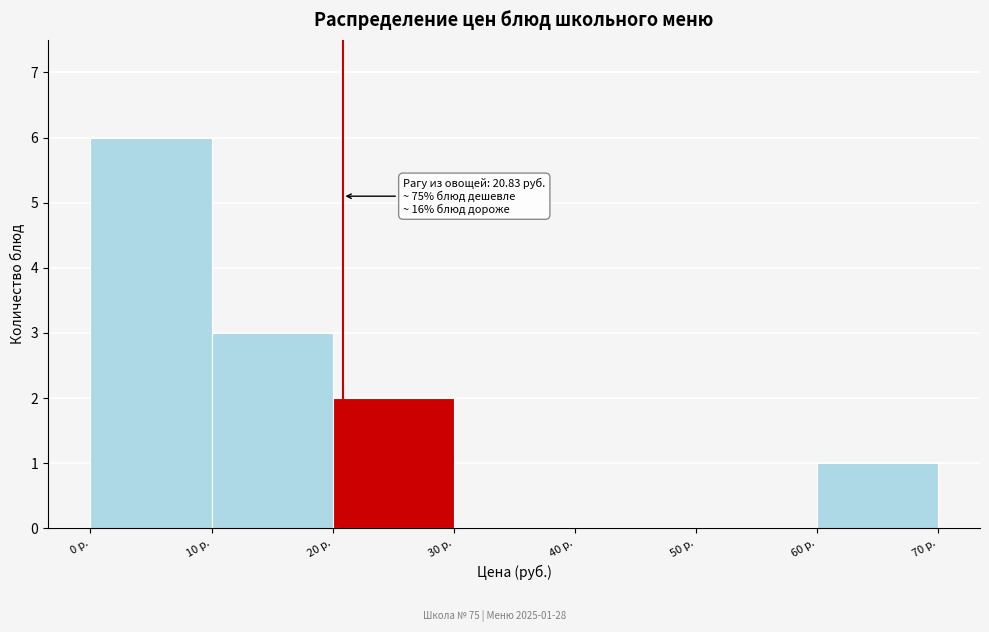

Over which range of the x-axis is the bar tallest?

0 to 10